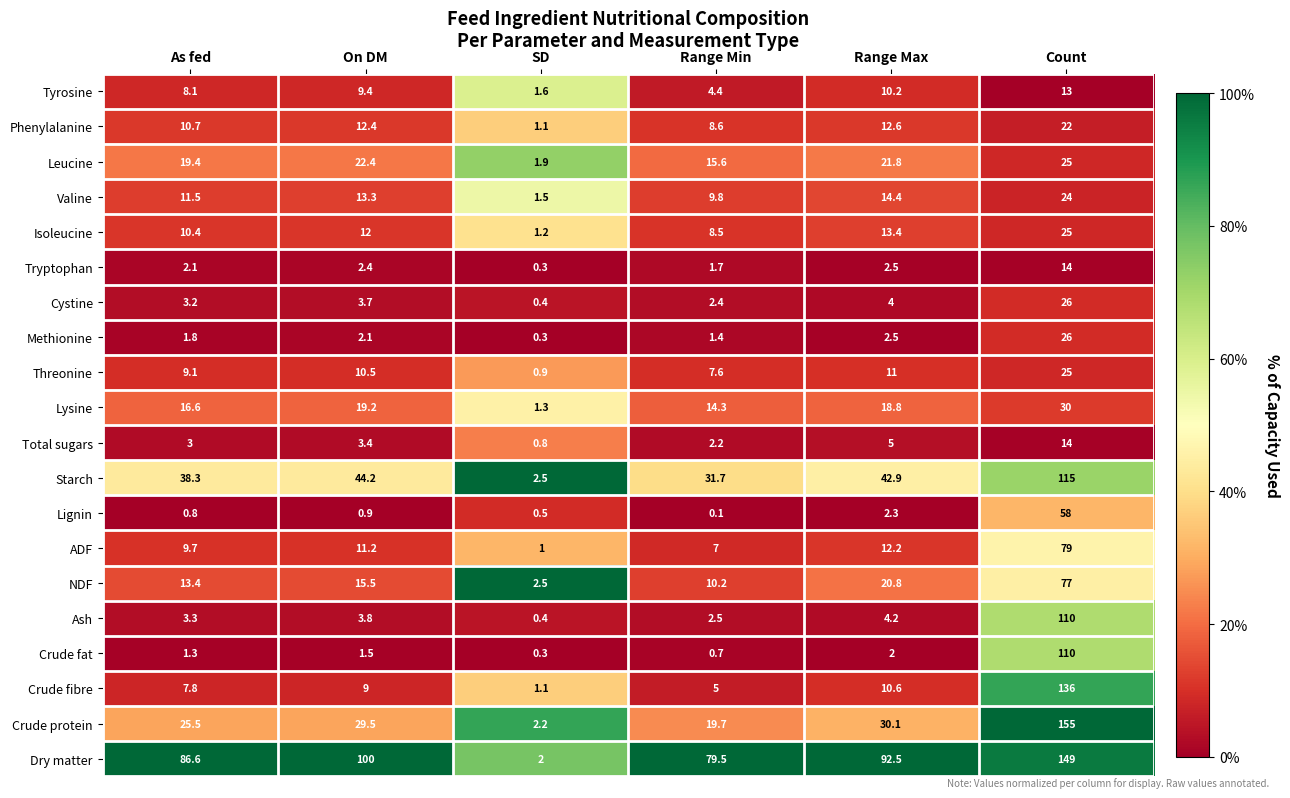

Where is ADF nearest to the value 40?

Range Max